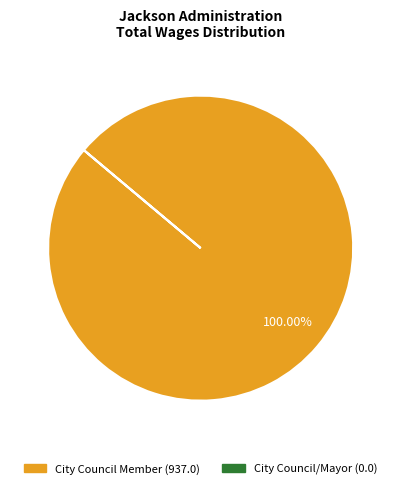

Is City Council Member (937.0) the majority of the pie?

Yes